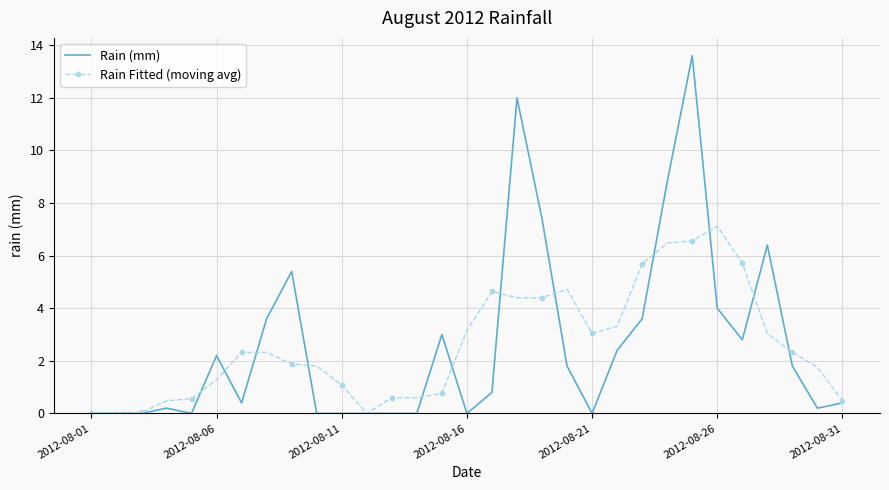

True or false: Rain (mm) and Rain Fitted (moving avg) intersect in this chart.

True